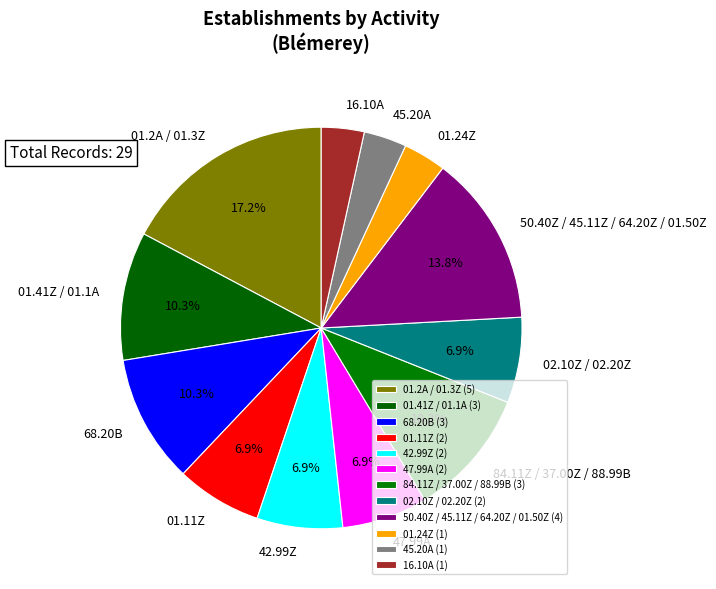

To the nearest percent, what is the difference between the largest and smallest slice percentages?

14%